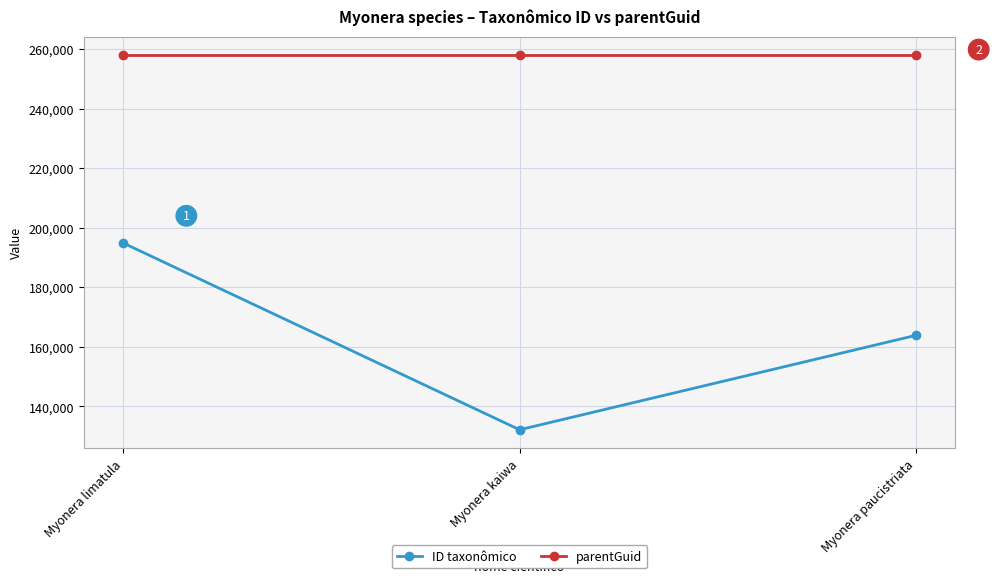

Is it true that parentGuid equals 99328 at Myonera kaiwa?

False